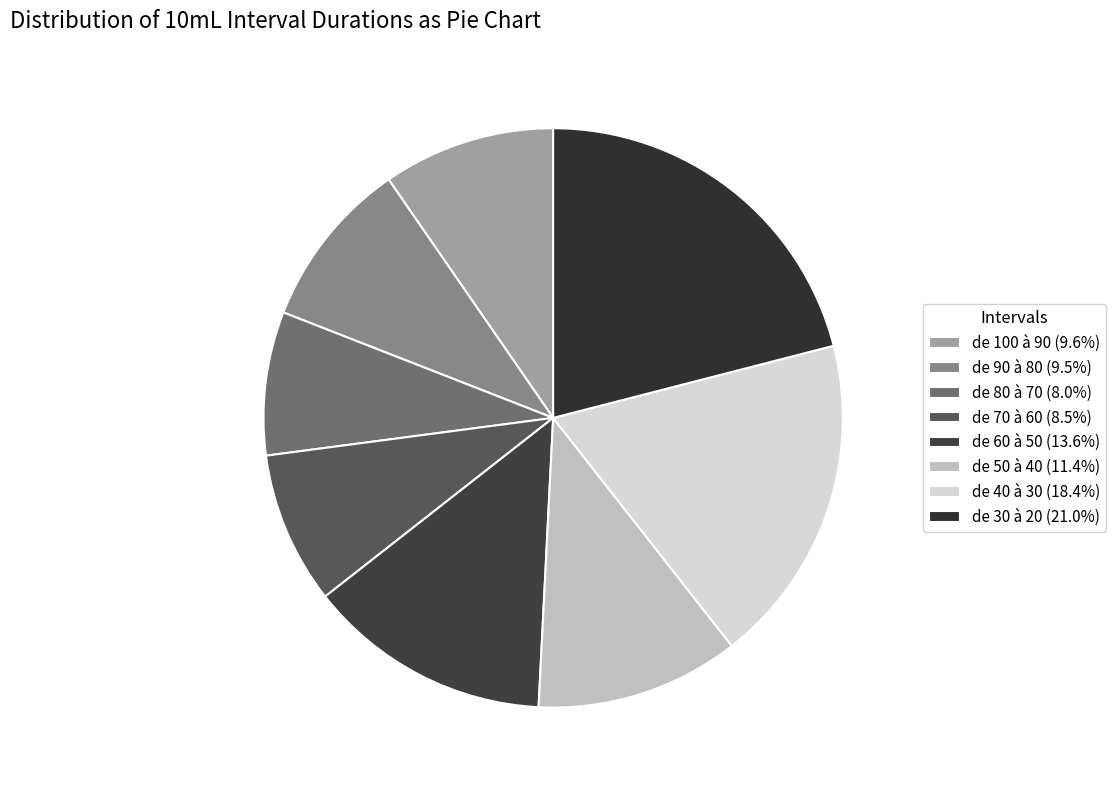

To the nearest percent, what is the combined percentage of de 50 à 40 and de 100 à 90?

21%